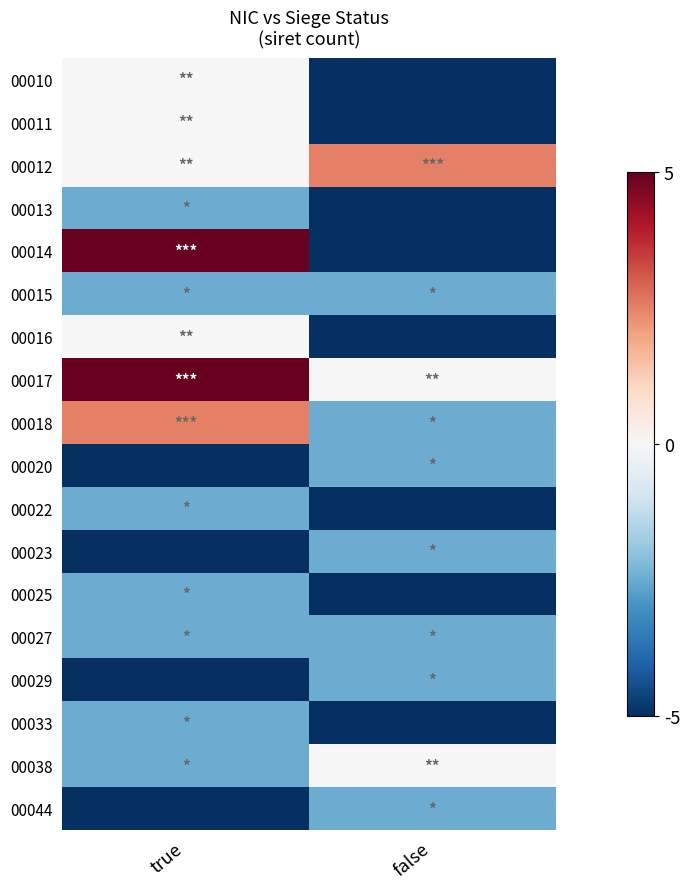

At which category is the sum across all series the highest?

true